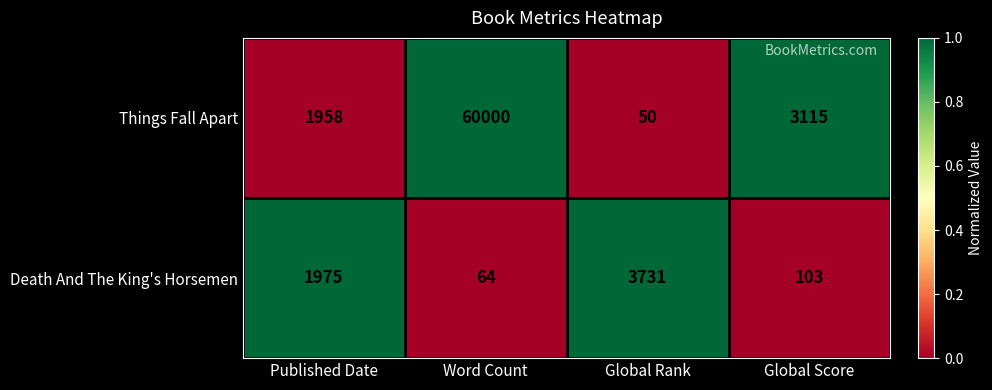

What is the difference between the Death And The King's Horsemen values at Word Count and Global Rank?

3667